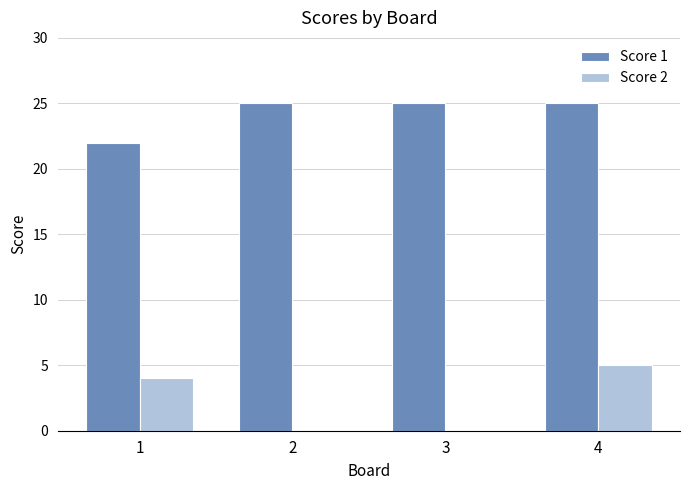

The value of Score 1 at 1 is 11. True or false?

False